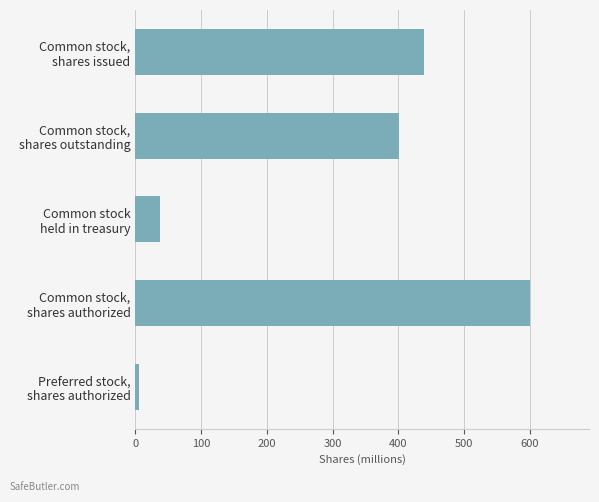

What is the value of the 1st bar from the top?

438.2